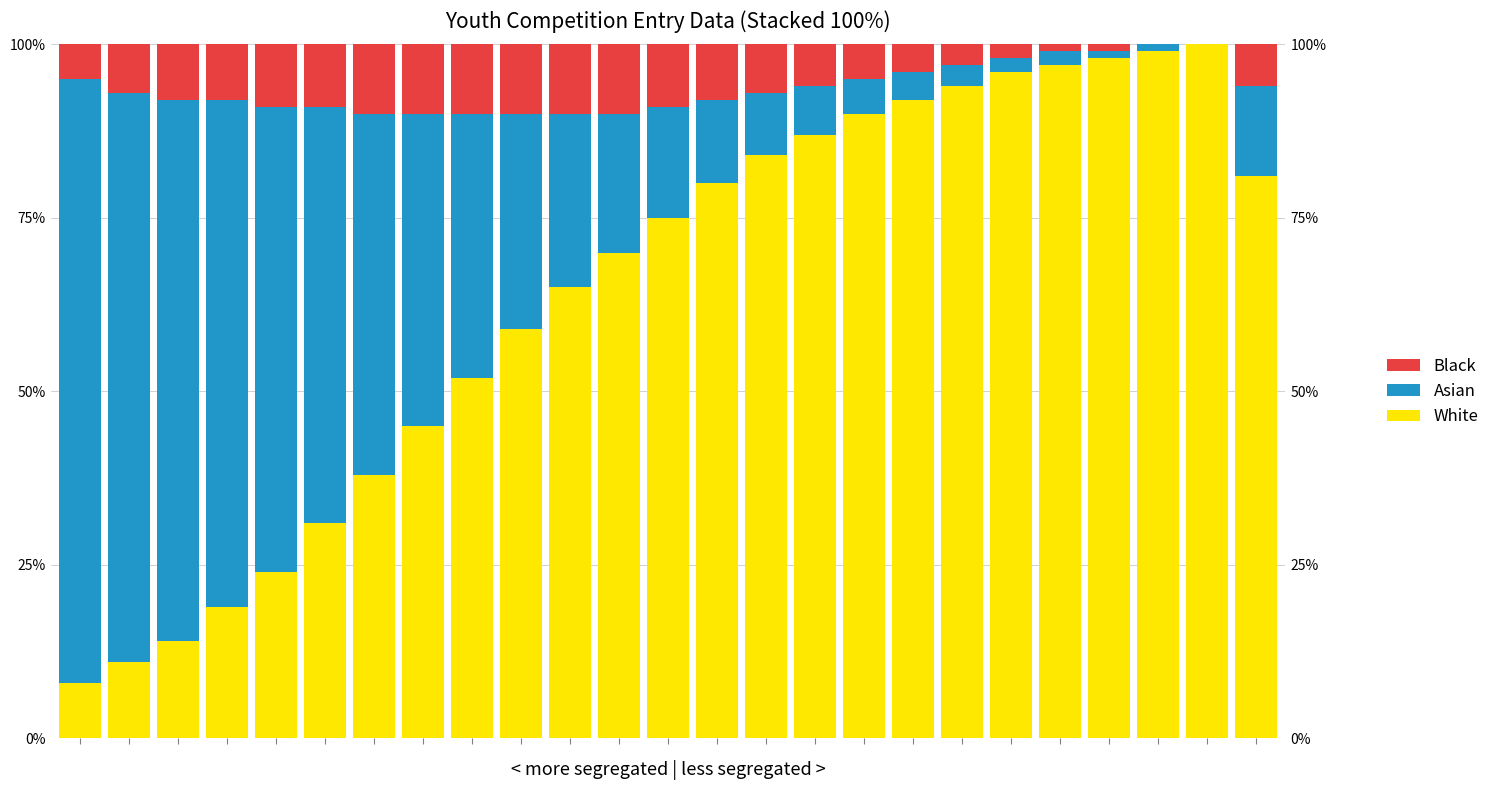

Between 1 and 10, which series saw the biggest shift?

Asian